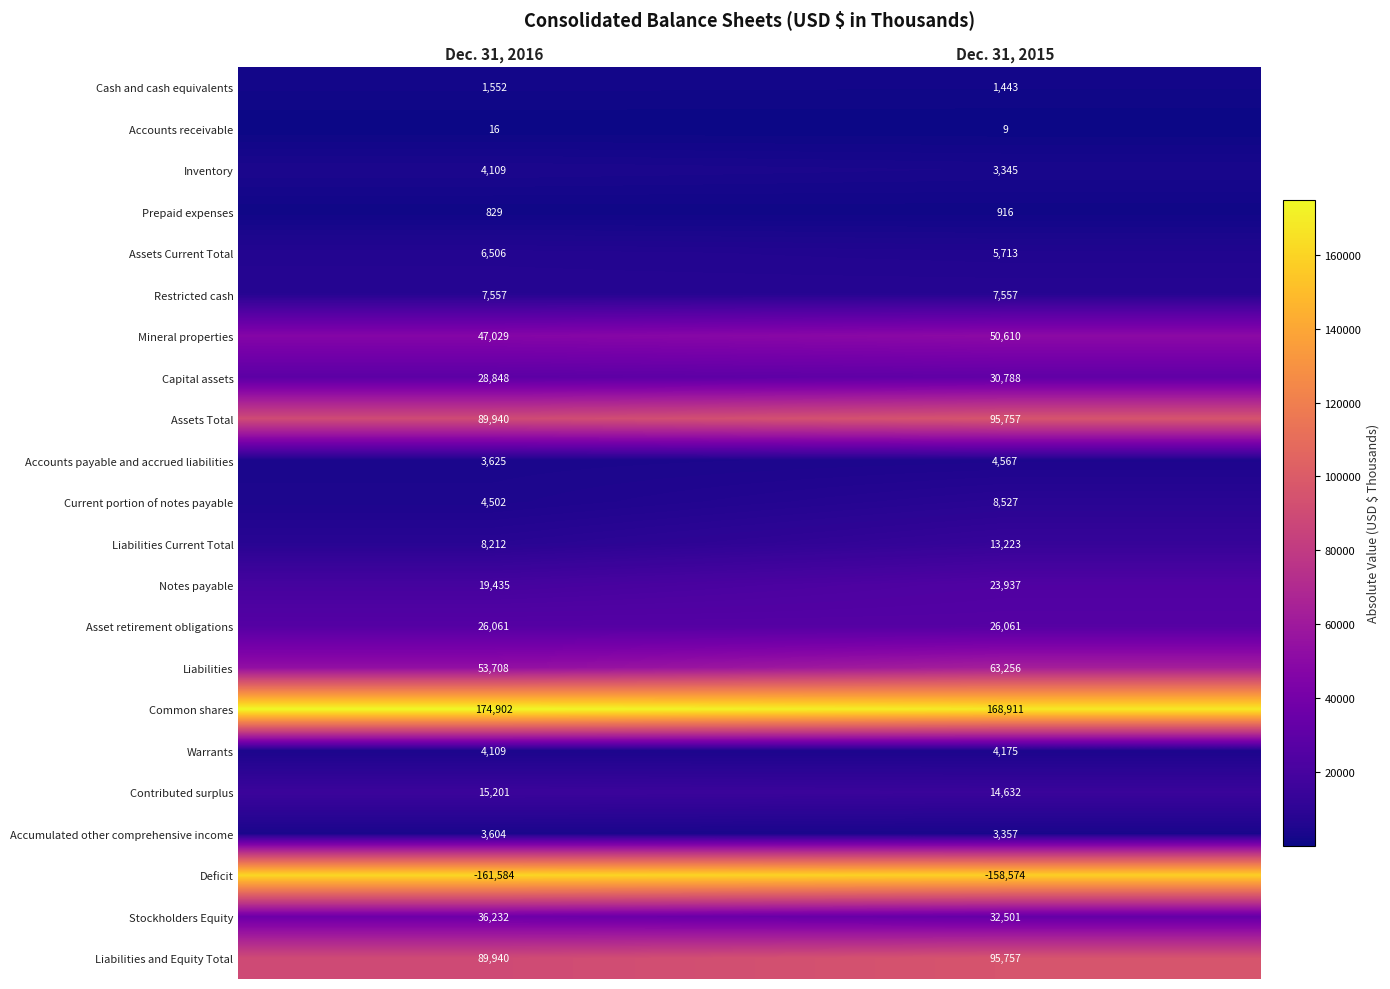

At which label is Mineral properties closest to 48819?

Dec. 31, 2016